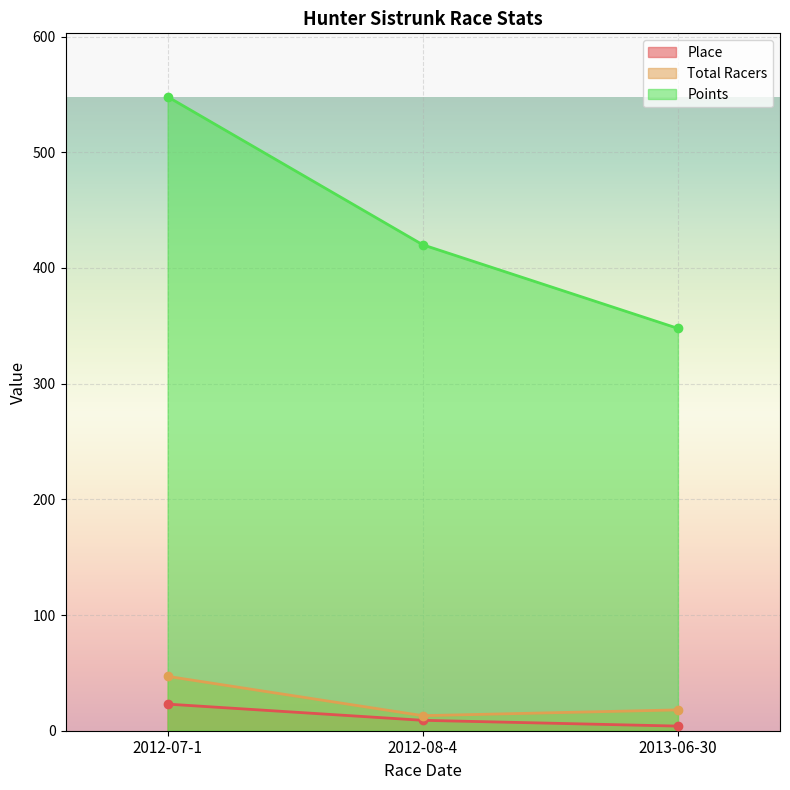

At which label is Total Racers closest to 30?

2013-06-30